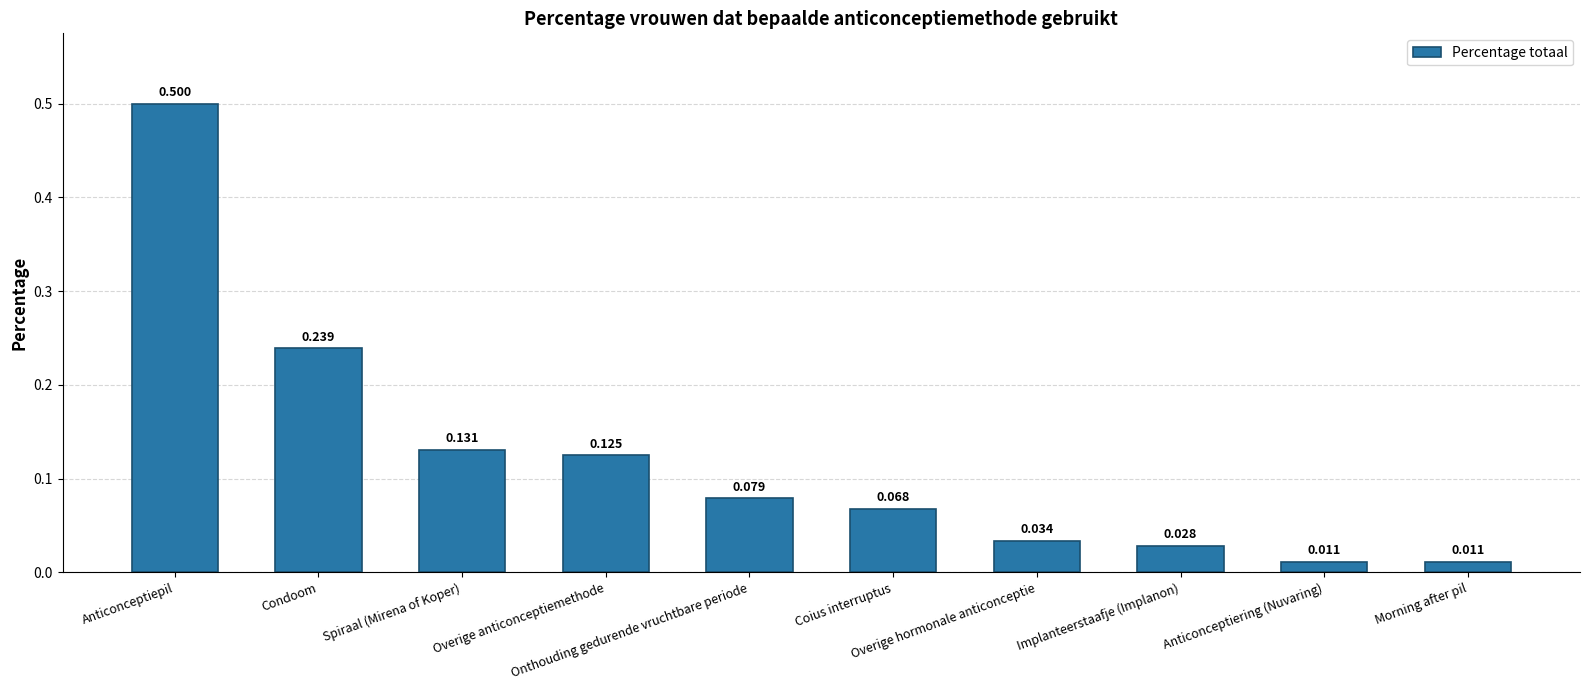

Reading left to right, list all the values displayed in this chart.

0.5	0.2	0.1	0.1	0.1	0.1	0.0	0.0	0.0	0.0